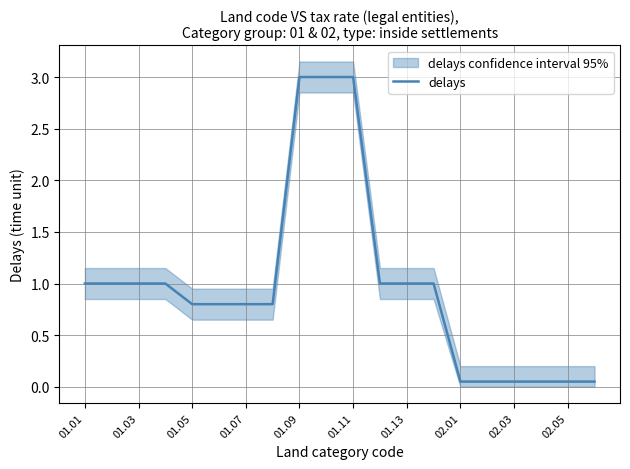

What is the highest value of the delays series?

3.0